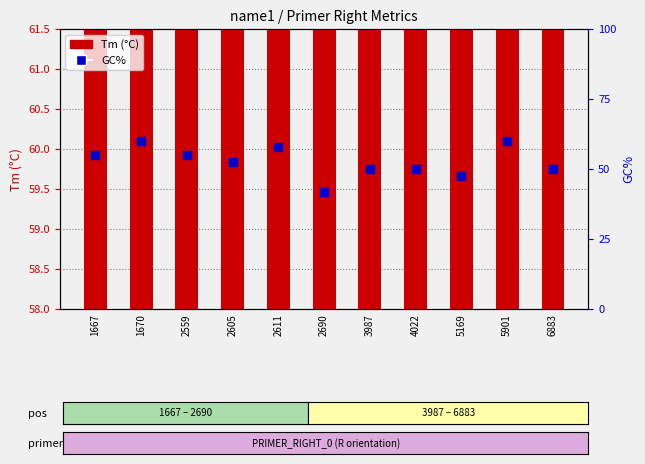

Which series reaches the maximum Y coordinate?

Tm (°C)